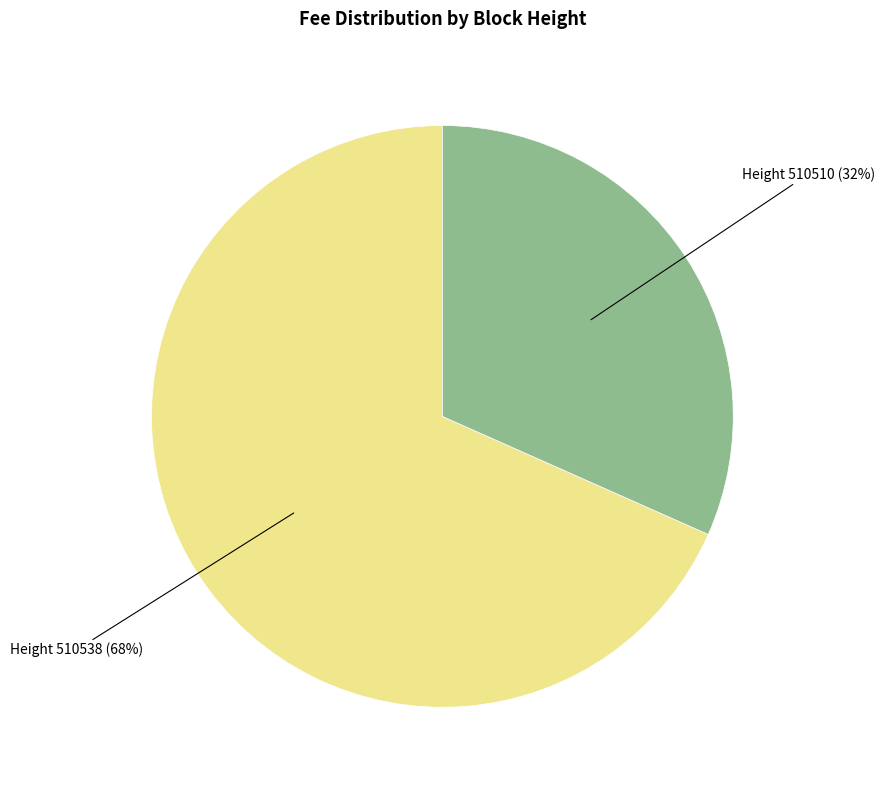

To the nearest percent, what portion does Height 510510 (32%) represent?

32%